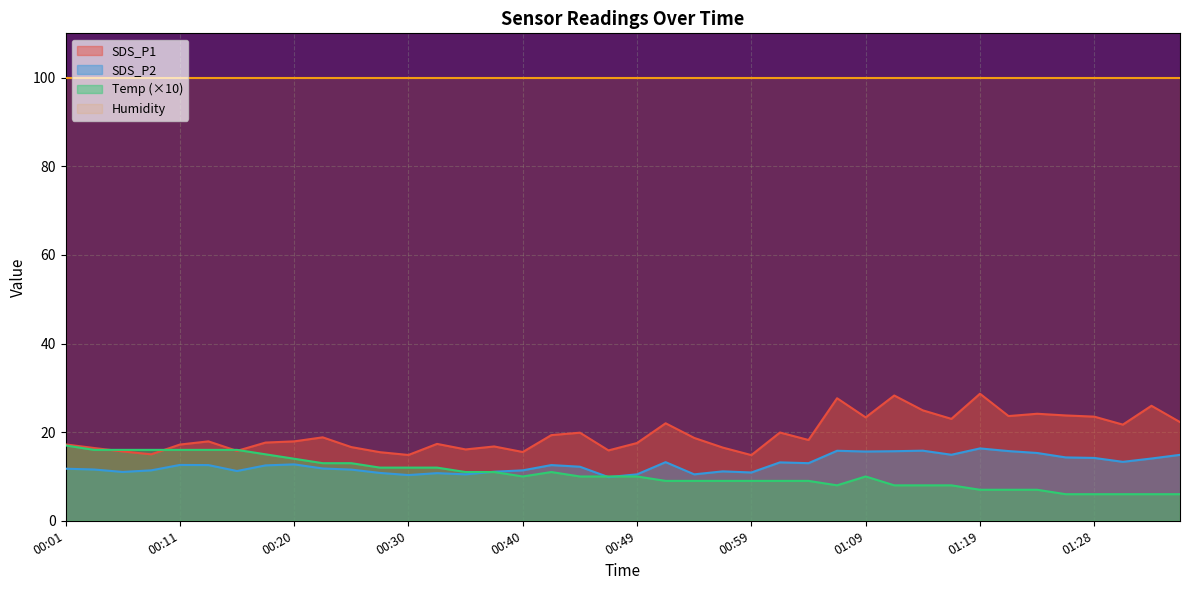

The Temp (×10) series shows 10.0 at 00:49. True or false?

True